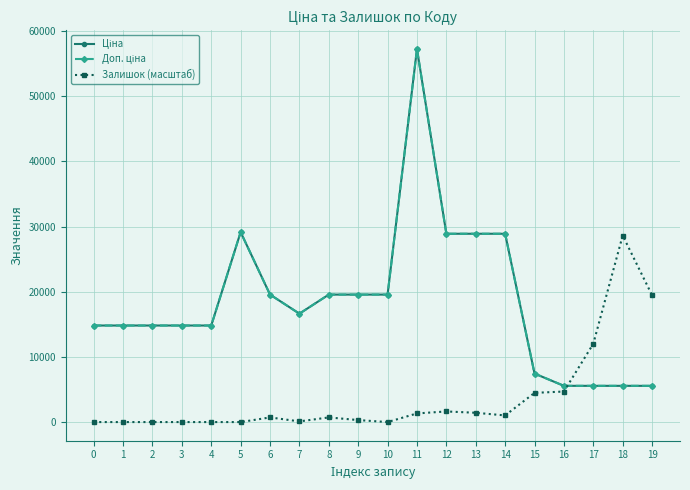

Rank the series by their maximum value, from highest to lowest.

Ціна, Доп. ціна, Залишок (масштаб)